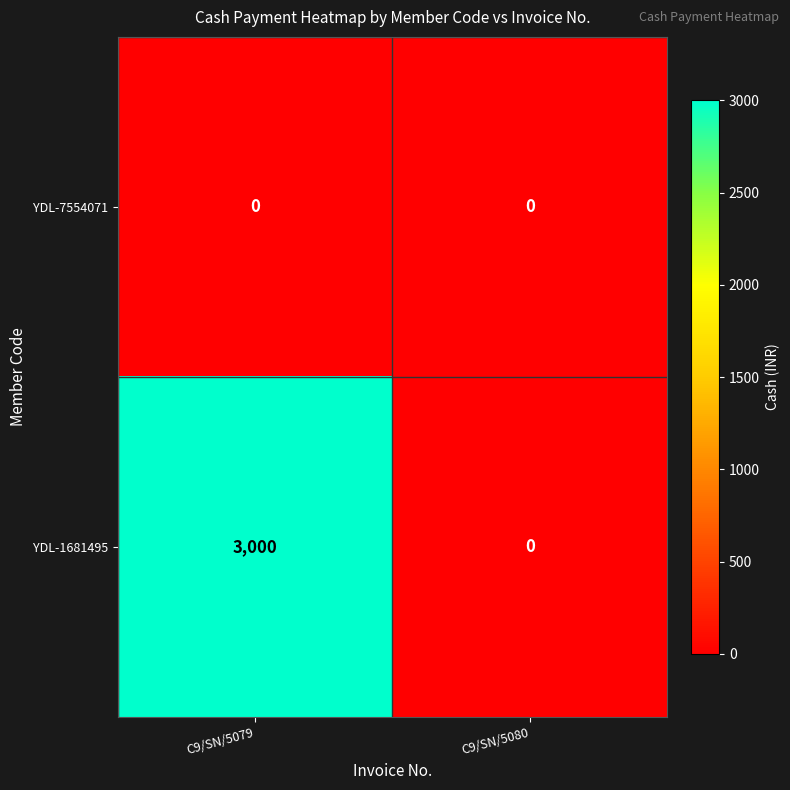

What is the spread (max minus min) of values at C9/SN/5079?

3000